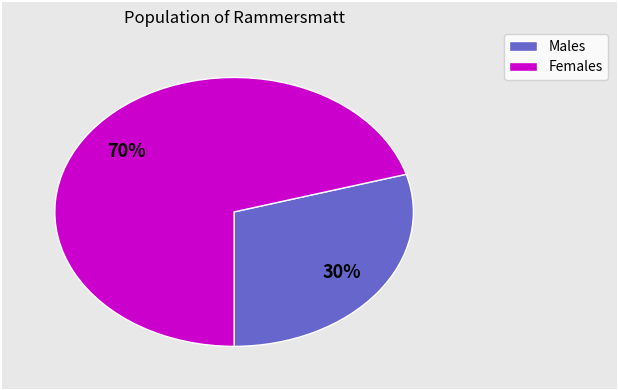

Rank the categories by value from lowest to highest.

Males, Females